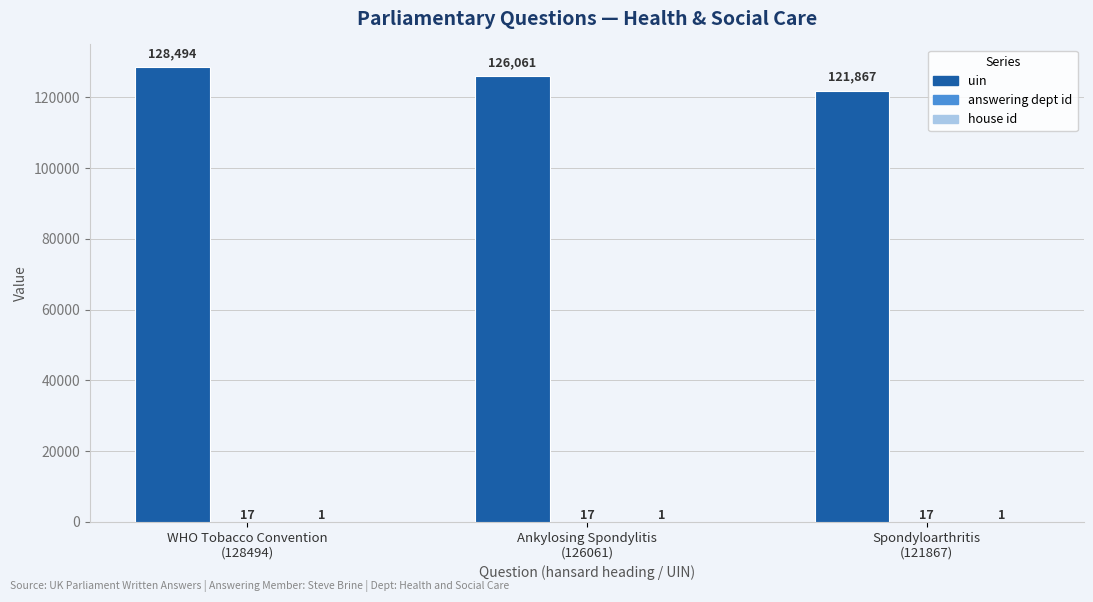

What is the maximum value shown in the chart?

128494